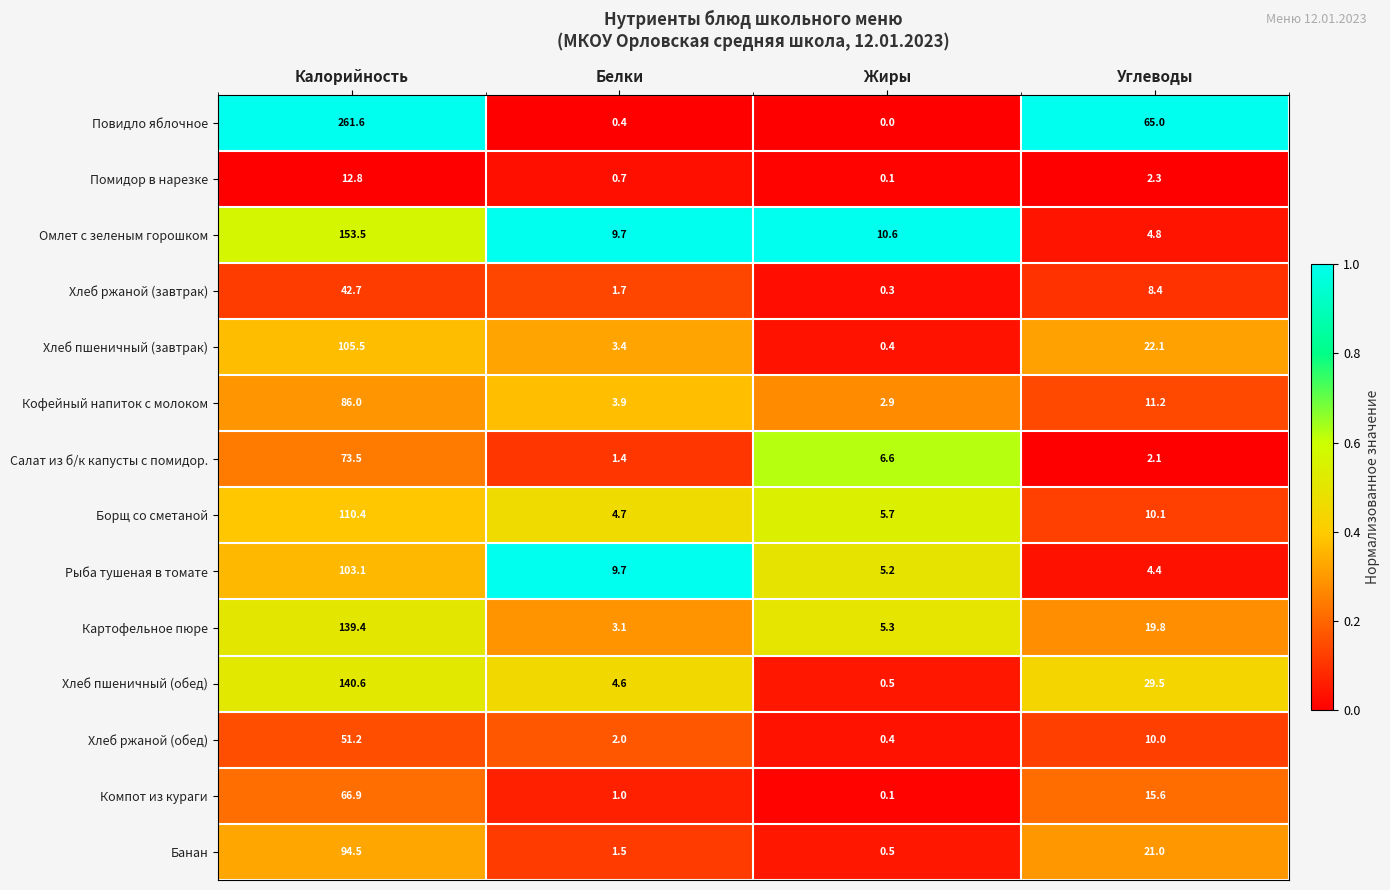

Which series changed the most between Жиры and Углеводы?

Повидло яблочное